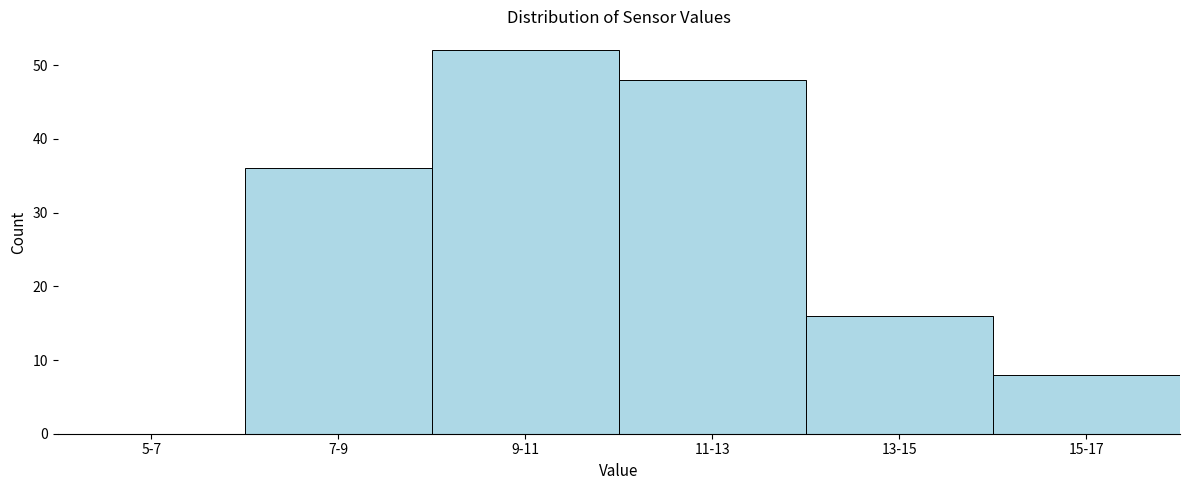

Reading right to left, extract all data points from this chart.

15-17=8	13-15=16	11-13=48	9-11=52	7-9=36	5-7=0